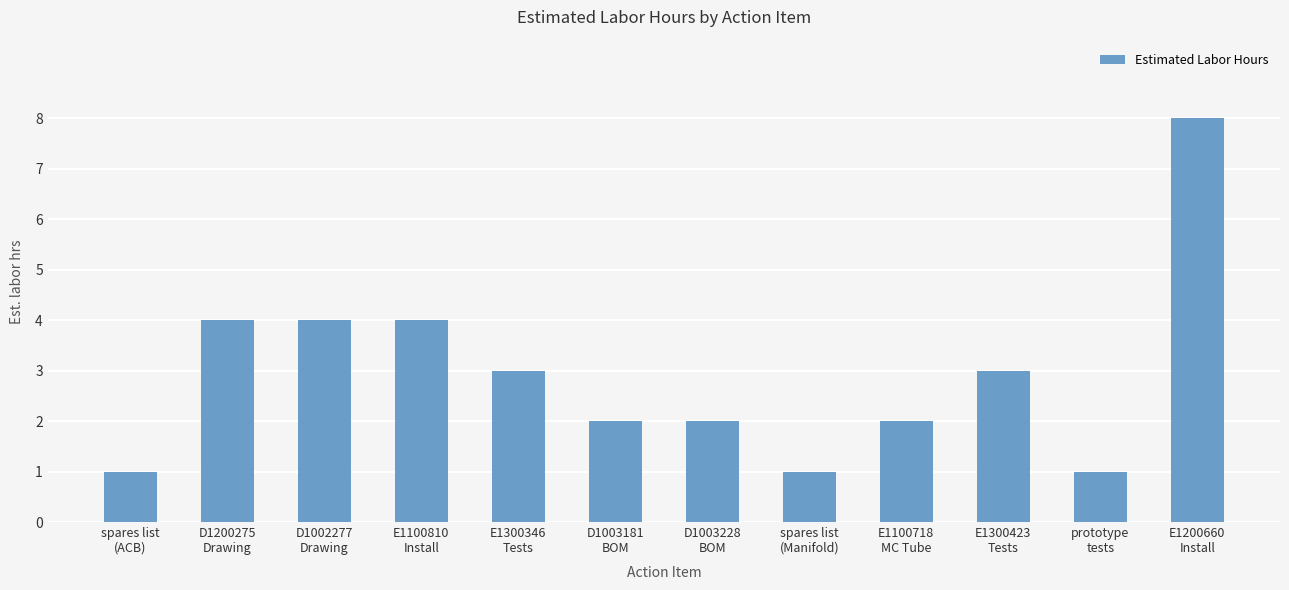

Reading right to left, what are all the values shown in this chart?

E1200660
Install=8	prototype
tests=1	E1300423
Tests=3	E1100718
MC Tube=2	spares list
(Manifold)=1	D1003228
BOM=2	D1003181
BOM=2	E1300346
Tests=3	E1100810
Install=4	D1002277
Drawing=4	D1200275
Drawing=4	spares list
(ACB)=1